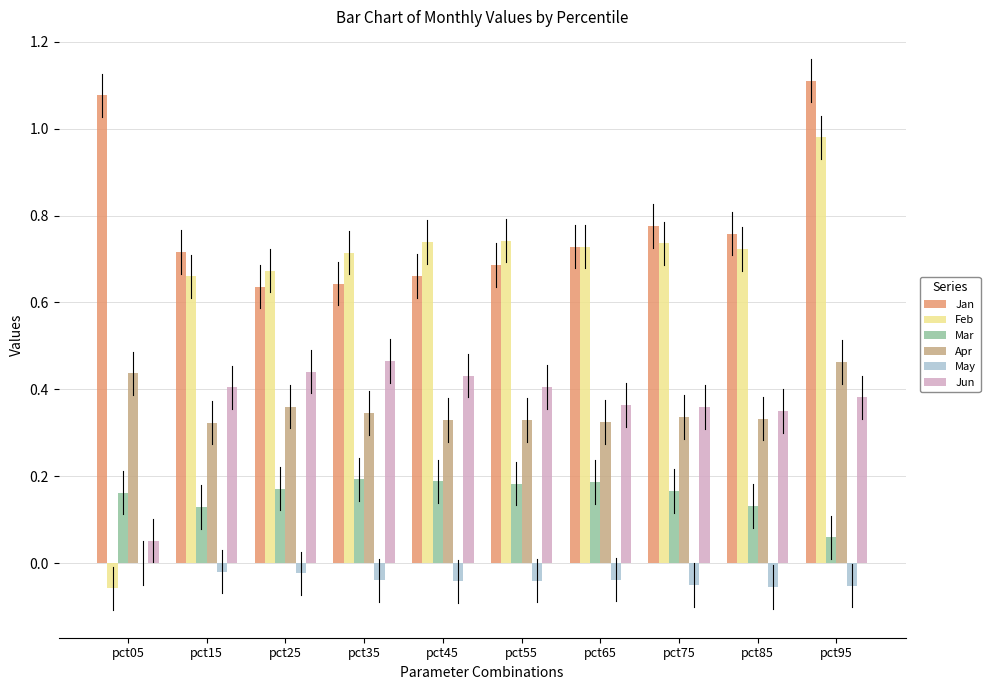

Is it true that Jan equals 1.1 at pct45?

False